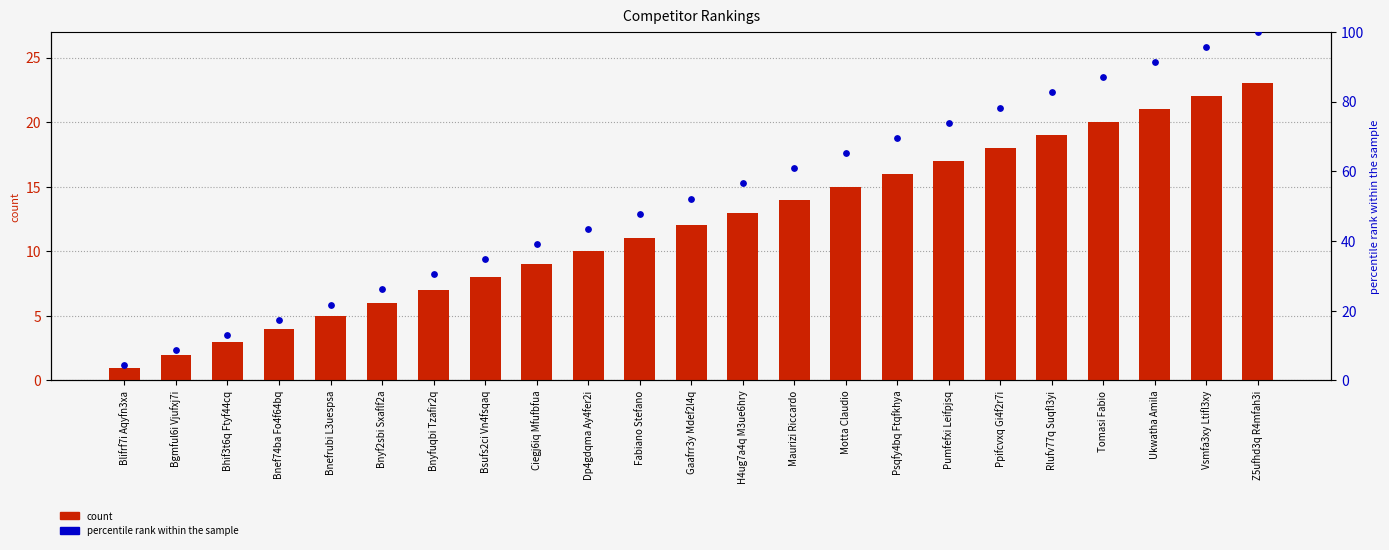

Which series reaches the maximum Y coordinate?

percentile rank within the sample